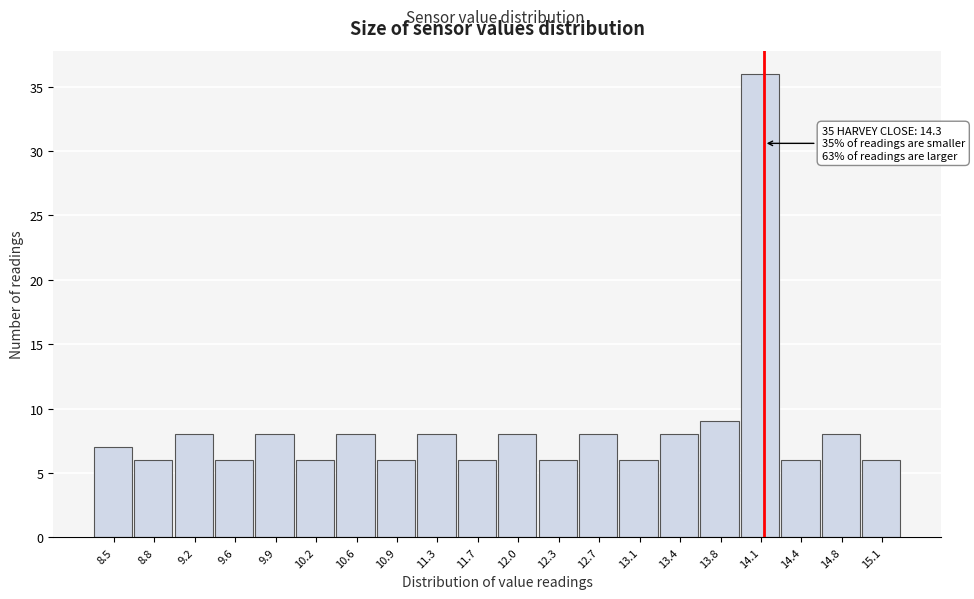

Reading left to right, what are all the values shown in this chart?

8.5=7	8.8=6	9.2=8	9.6=6	9.9=8	10.2=6	10.6=8	10.9=6	11.3=8	11.7=6	12.0=8	12.3=6	12.7=8	13.1=6	13.4=8	13.8=9	14.1=36	14.4=6	14.8=8	15.1=6